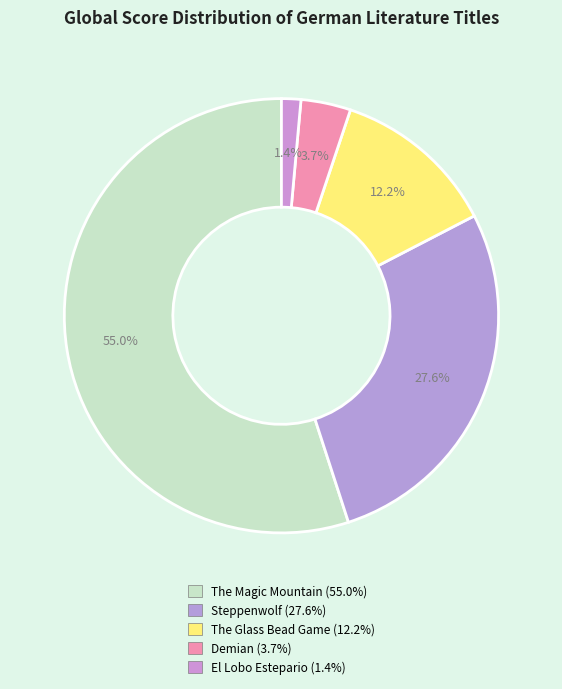

How many segments does this pie chart have?

5